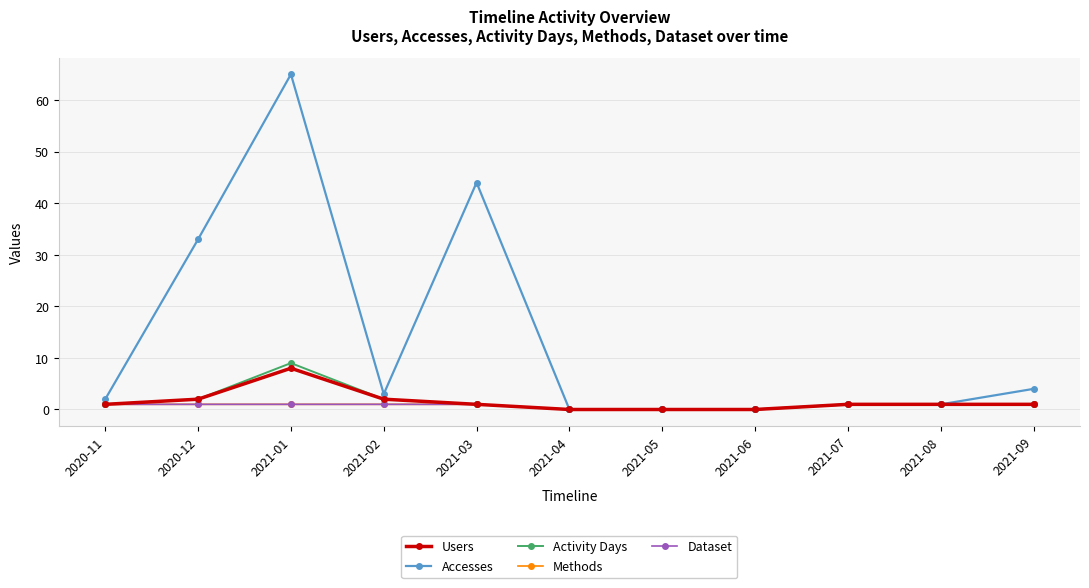

Reading left to right, what are all the values shown in this chart?

Users: 1	2	8	2	1	0	0	0	1	1	1
Accesses: 2	33	65	3	44	0	0	0	1	1	4
Activity Days: 1	2	9	2	1	0	0	0	1	1	1
Methods: 1	1	1	1	1	0	0	0	1	1	1
Dataset: 1	1	1	1	1	0	0	0	1	1	1